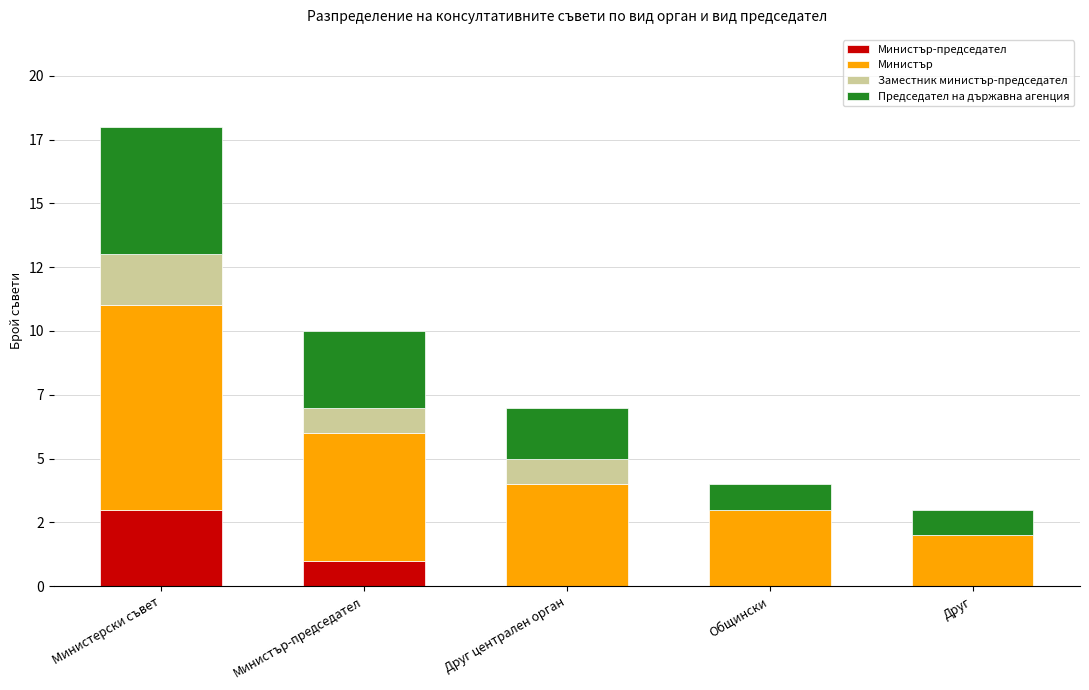

The value of Заместник министър-председател at Министър-председател is 2. True or false?

False